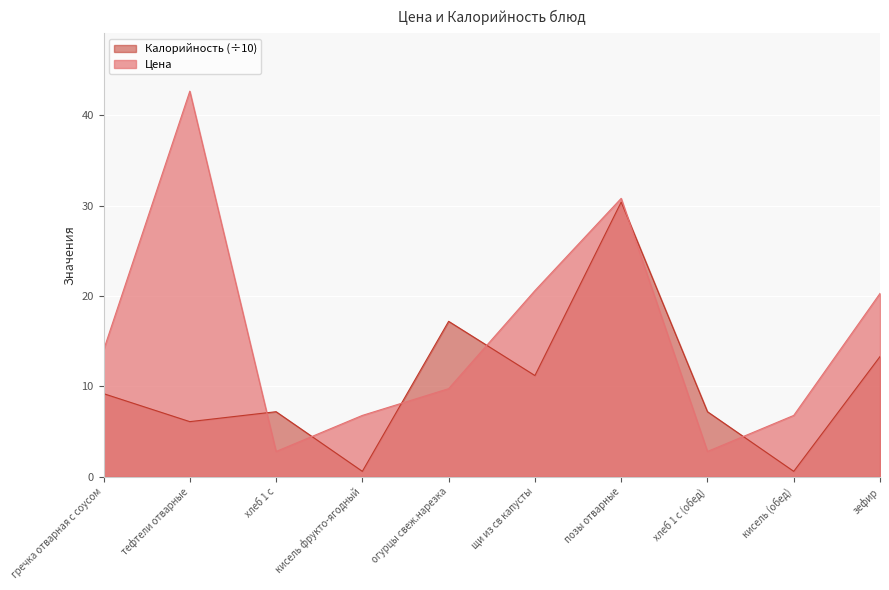

How many series are shown in this chart?

2